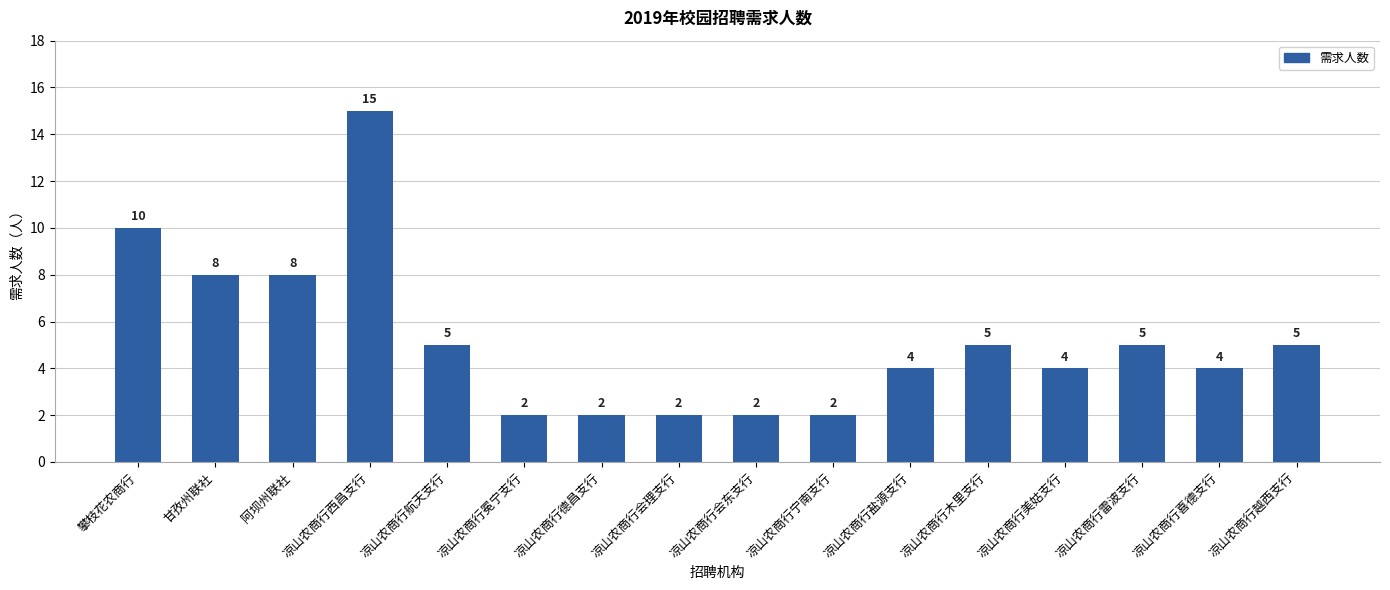

Approximately how many times larger is the value at 凉山农商行德昌支行 compared to 凉山农商行美姑支行?

0.5